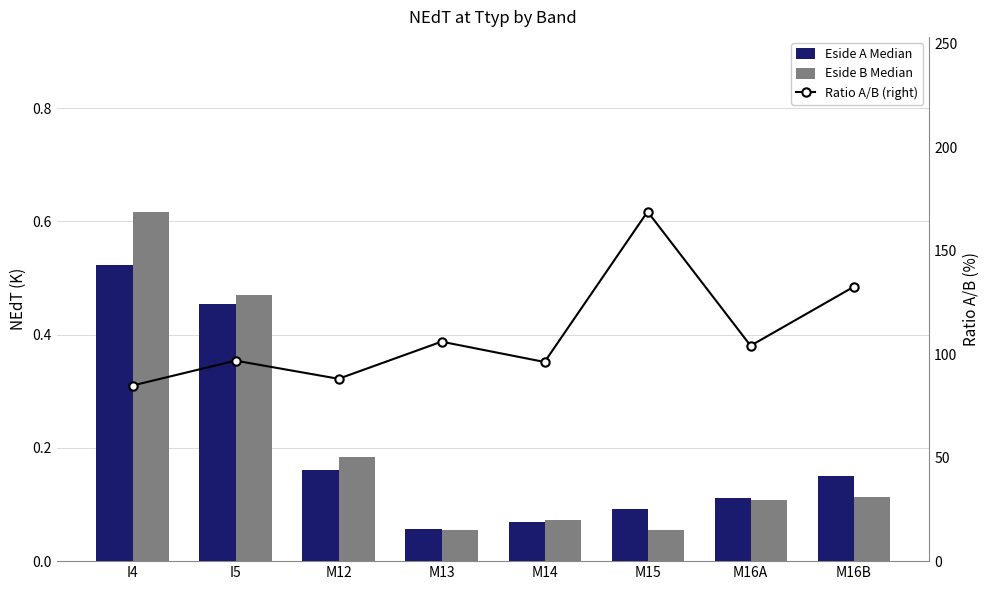

What is the approximate value of Eside A Median at M12?

0.2